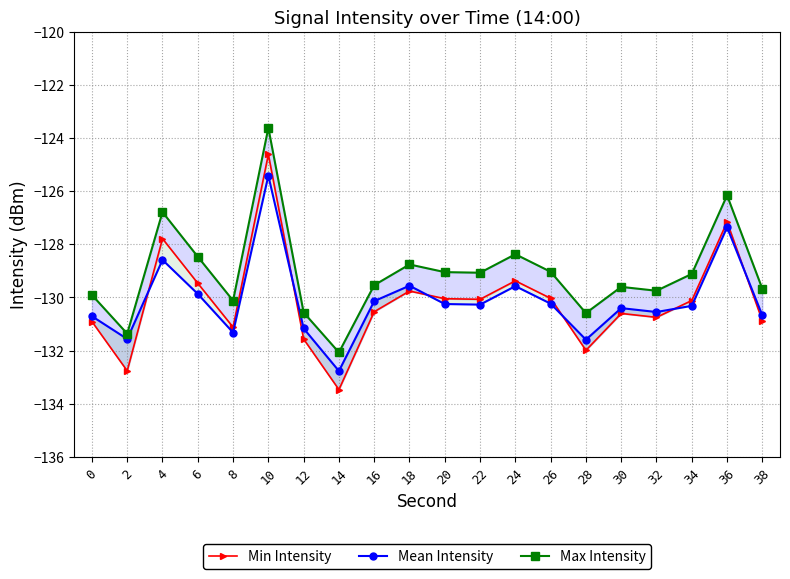

What is the sum of the Mean Intensity values at 8 and 6?

-261.2